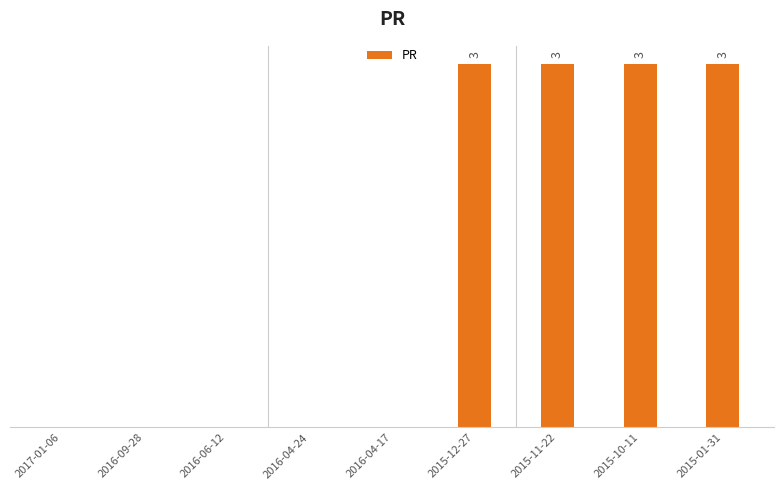

Are the bars horizontal?

No